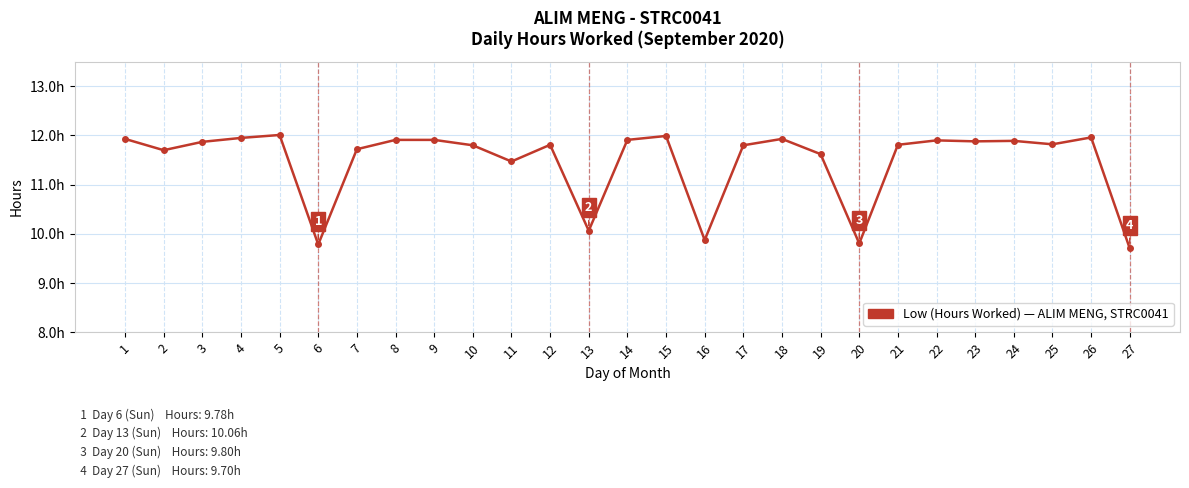

Does the chart have visible grid lines?

Yes